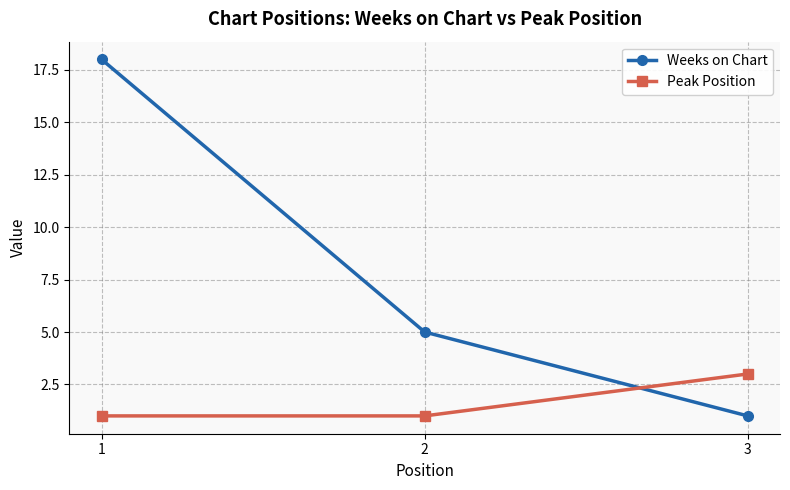

List the labels in order of Weeks on Chart value, smallest first.

3, 2, 1